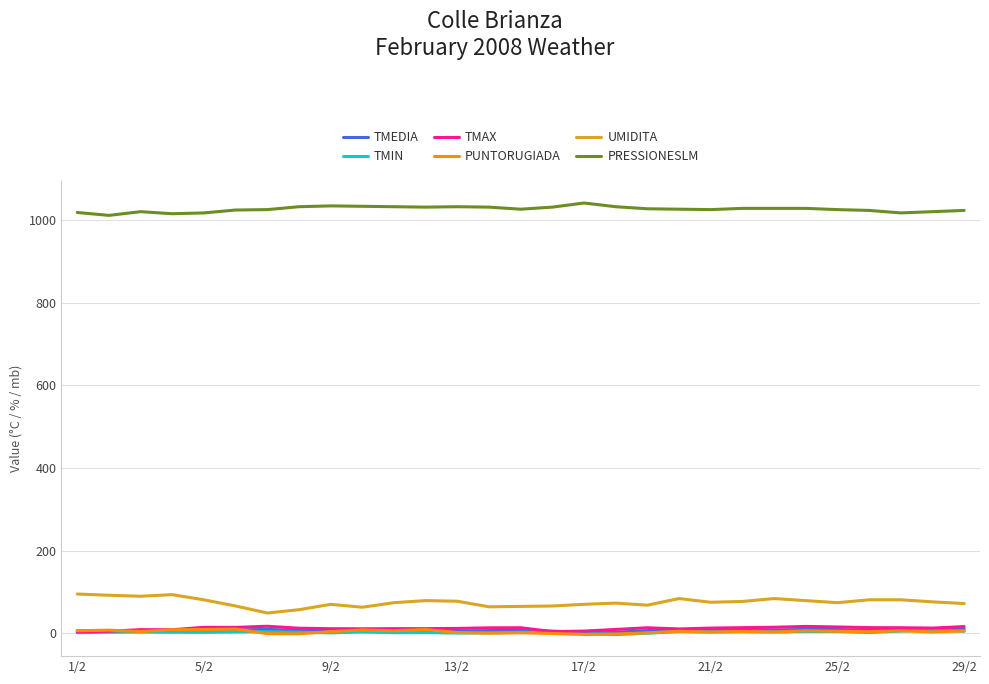

Which series has the largest total across all categories?

PRESSIONESLM